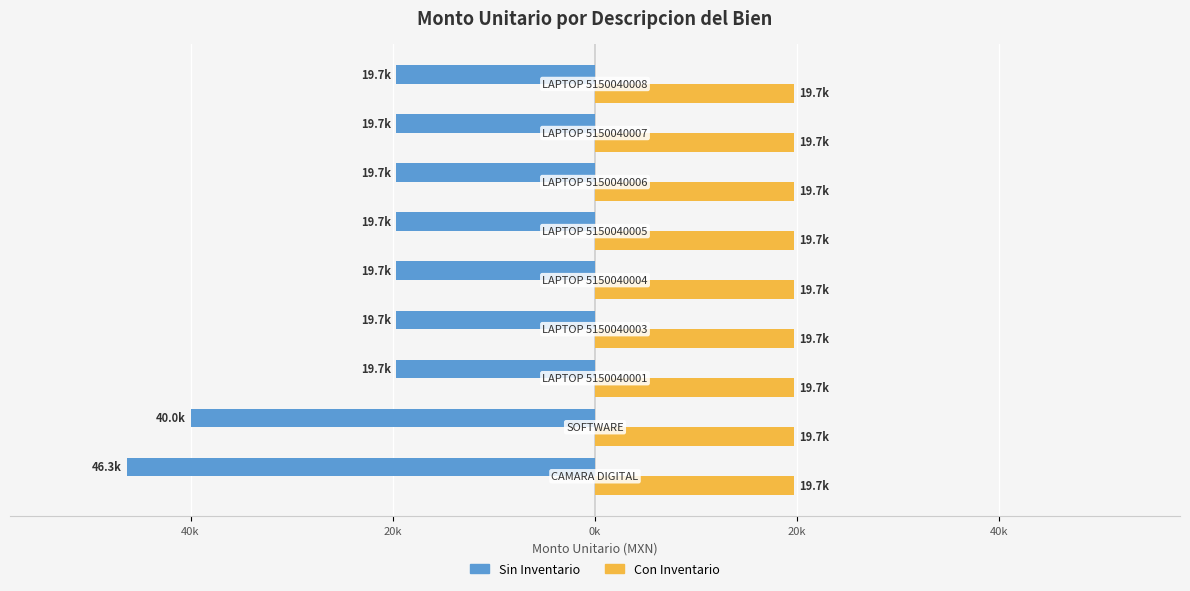

What are all the series names shown in the legend?

Sin Inventario, Con Inventario